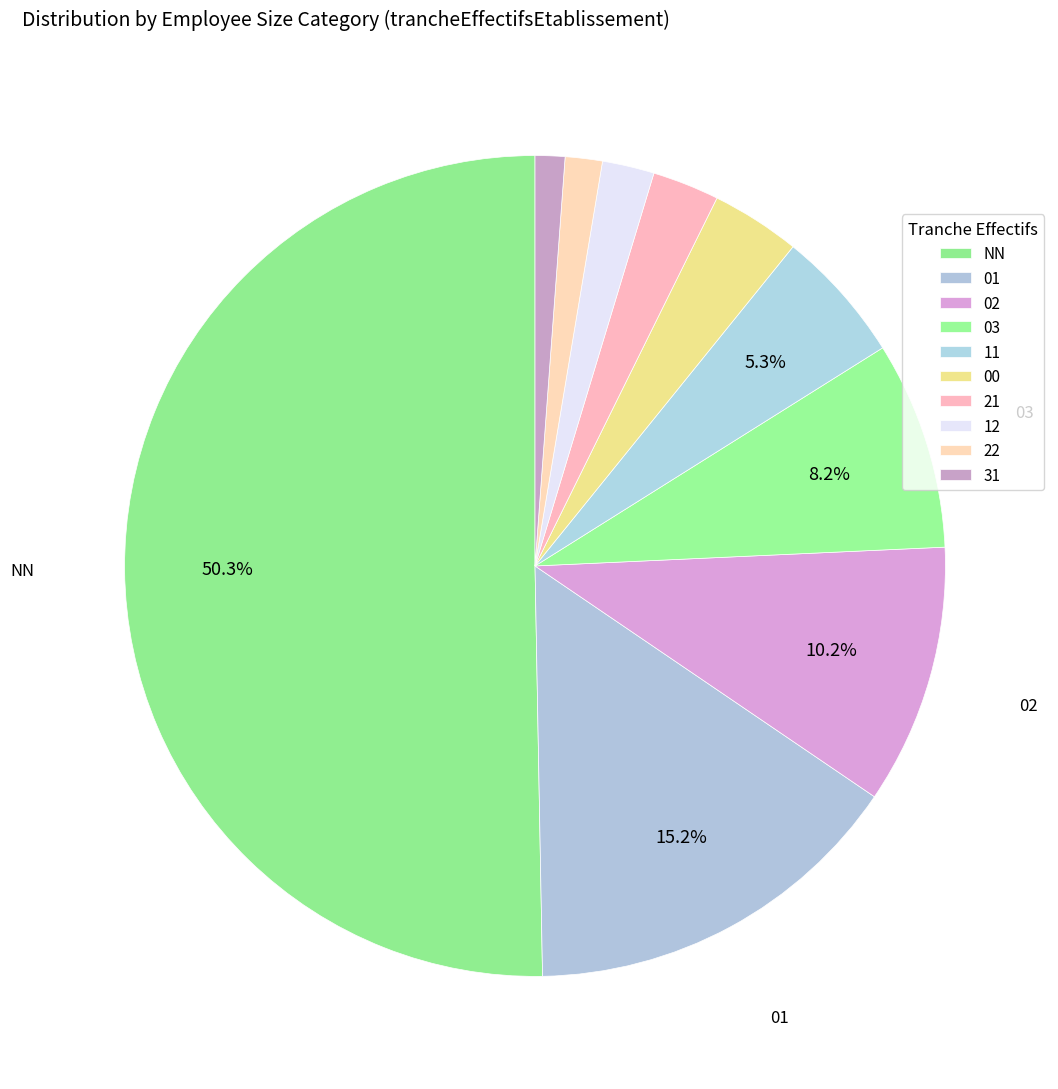

To the nearest percent, what is the difference between the 11 and 00 slice percentages?

2%